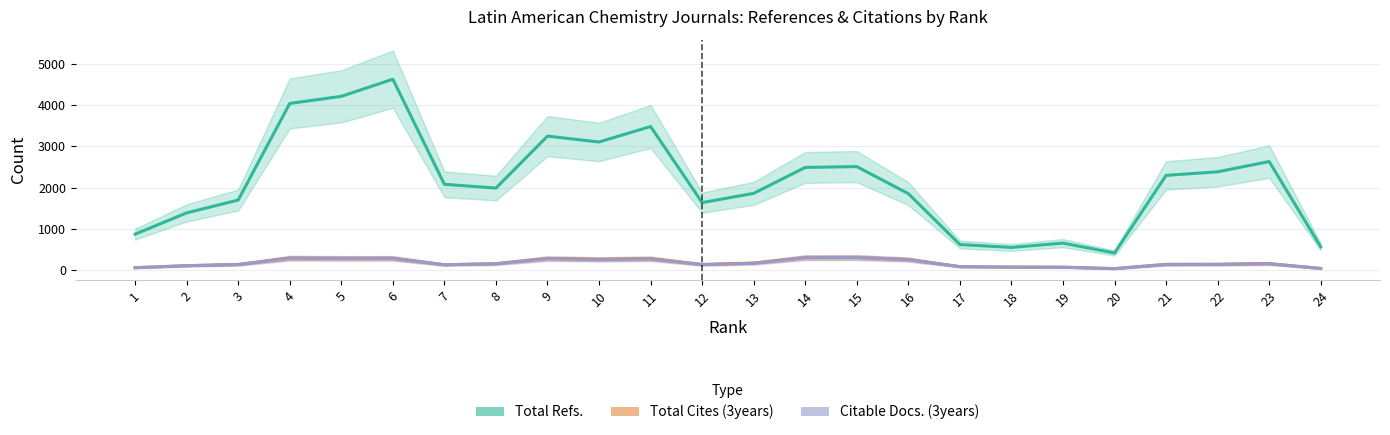

What is the sum of the Total Cites (3years) values at 24 and 17?

127.0